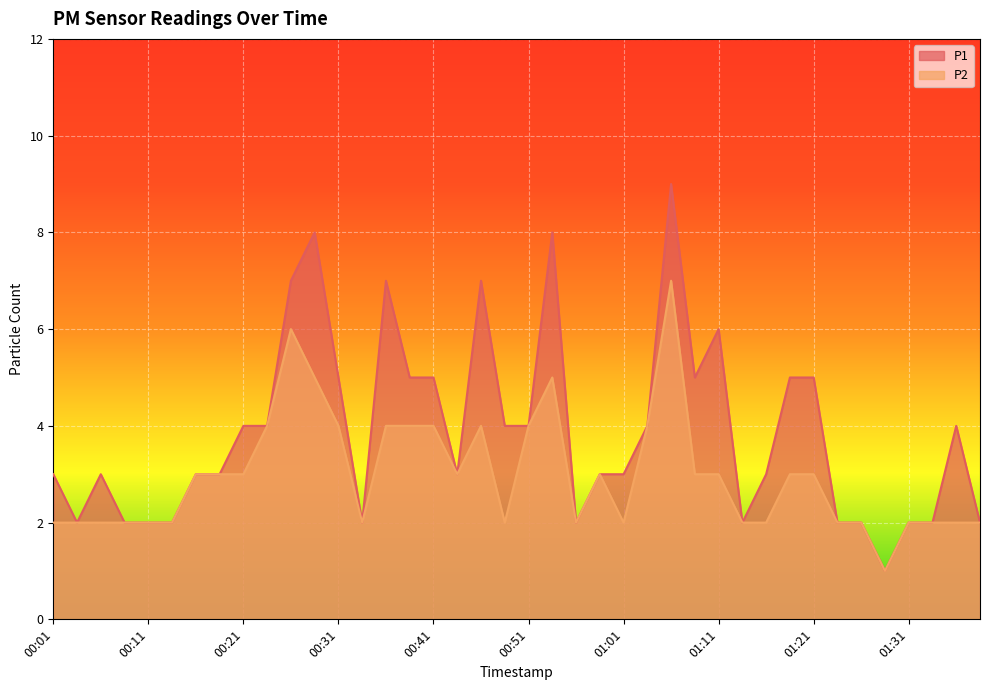

How many values in the P2 series exceed 3?

12